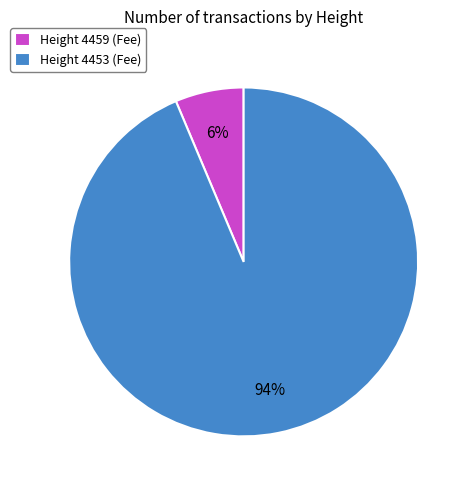

To the nearest percent, what is the average slice percentage?

50%